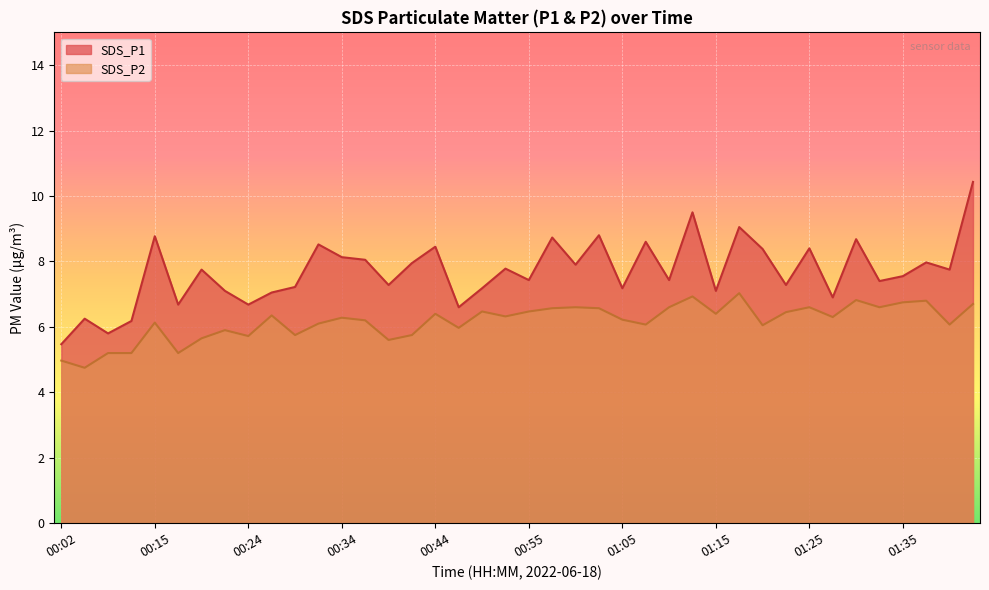

List the series in order of their peak value, lowest first.

SDS_P2, SDS_P1